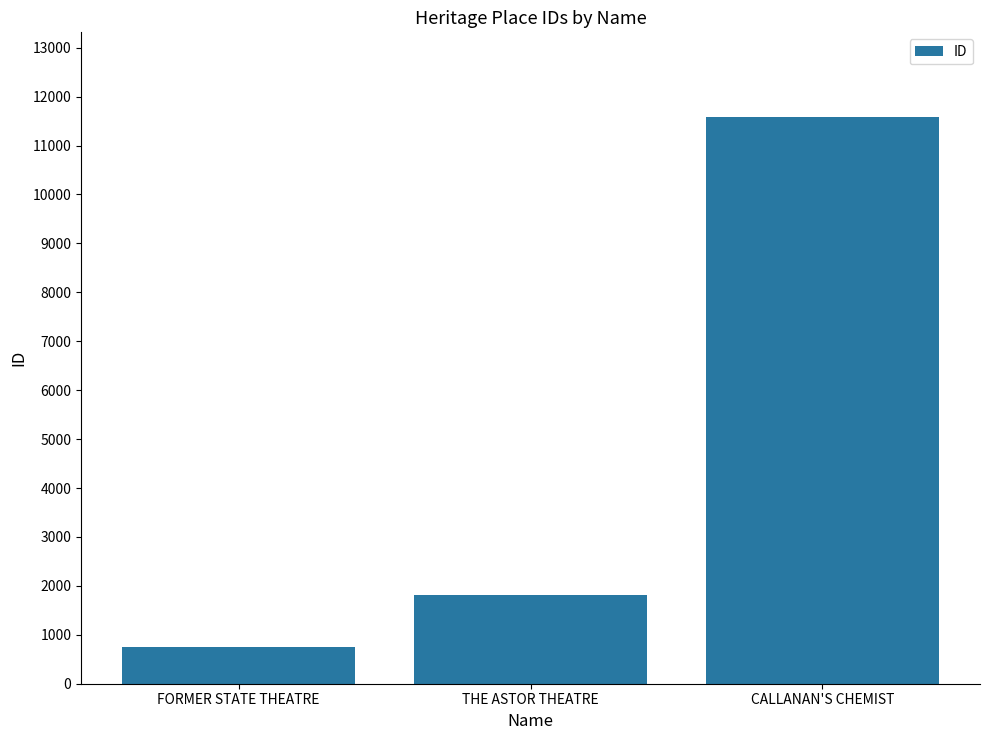

What is the ratio of the value at FORMER STATE THEATRE to the value at CALLANAN'S CHEMIST?

0.1